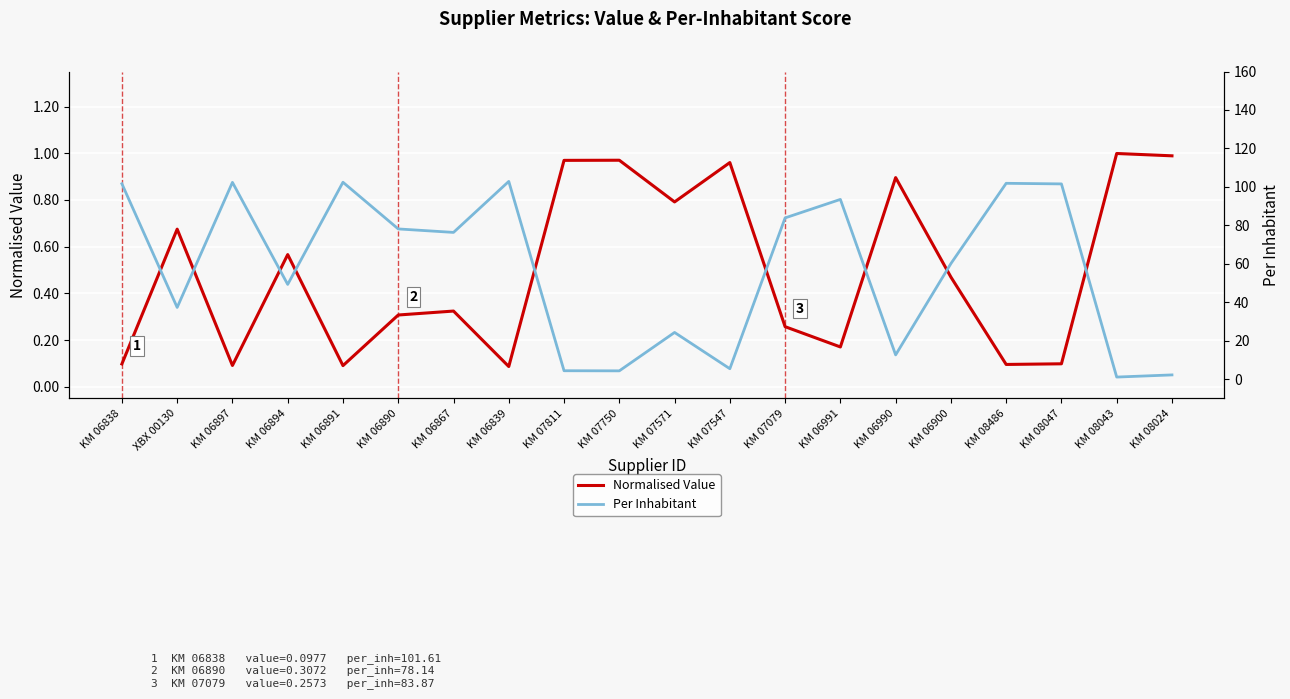

How many lines are shown in the chart?

2